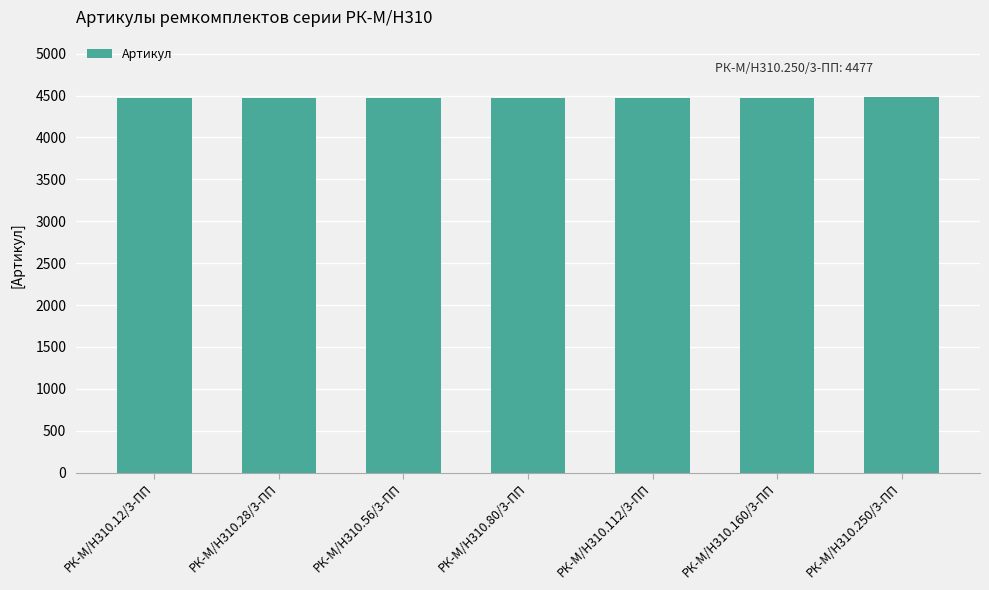

Is it true that the value at РК-М/Н310.28/3-ПП is 4472?

True